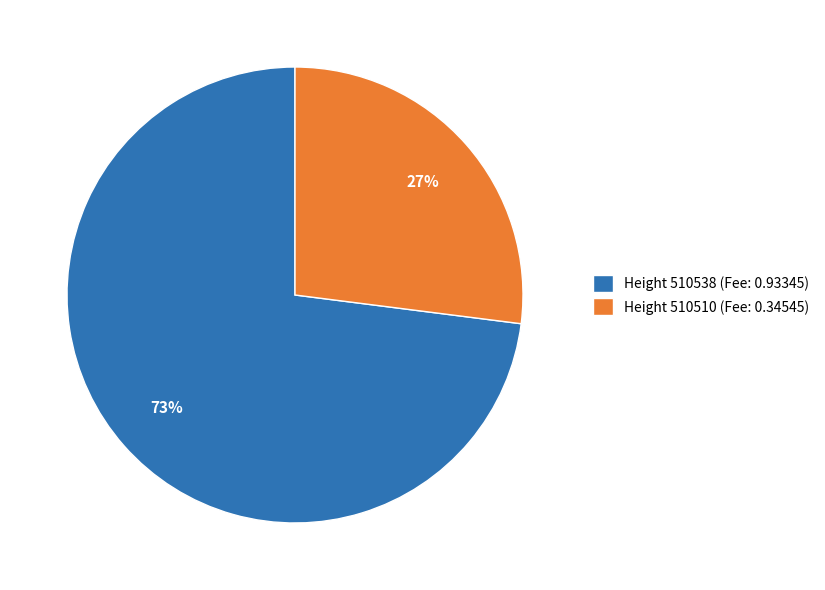

Is it true that Height 510510 (Fee: 0.34545) is 14% of the pie?

False